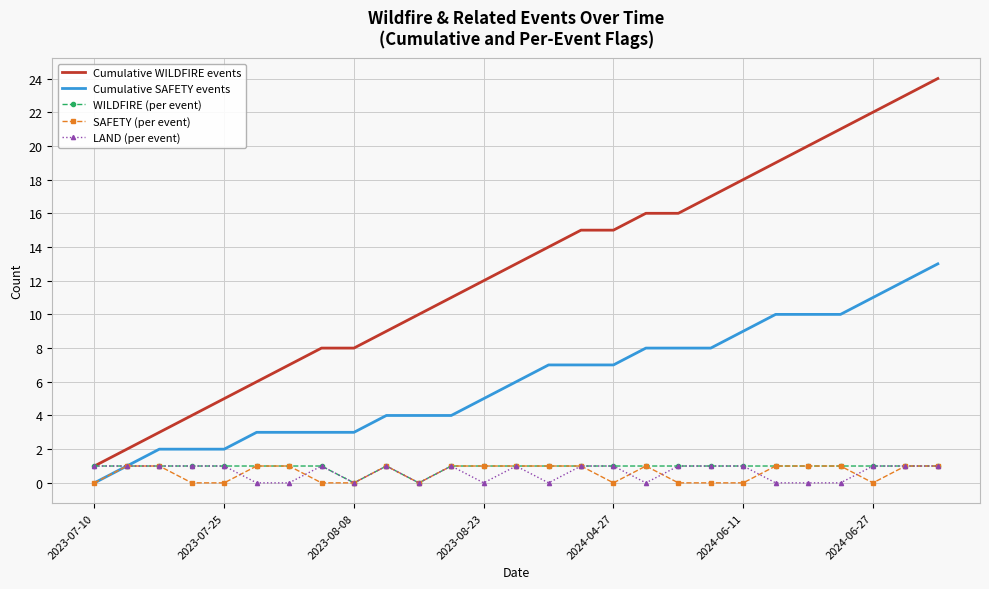

Which series has the widest spread of values?

Cumulative WILDFIRE events